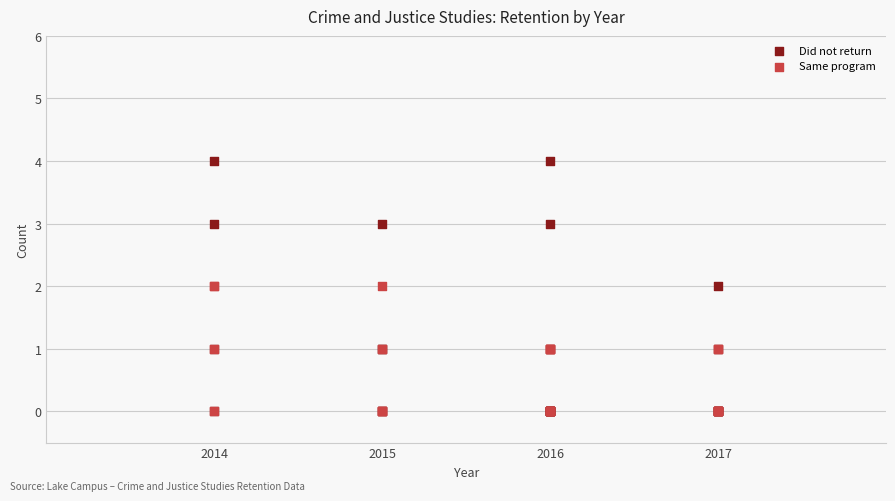

What are all the series names shown in the legend?

Did not return, Same program